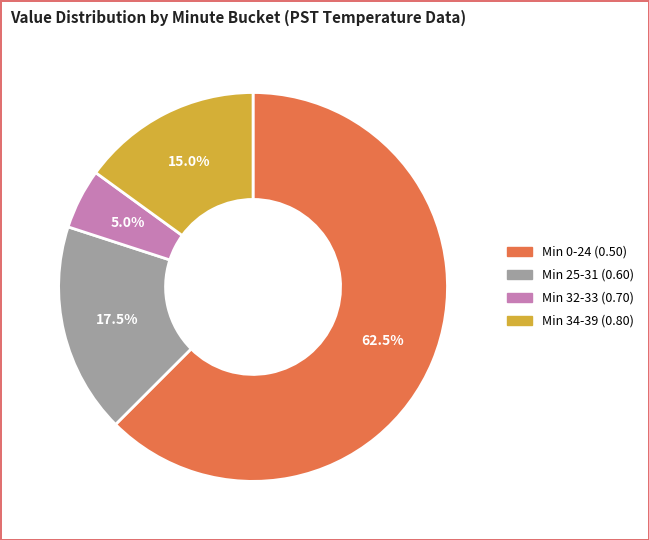

Does any single category account for the majority?

Yes